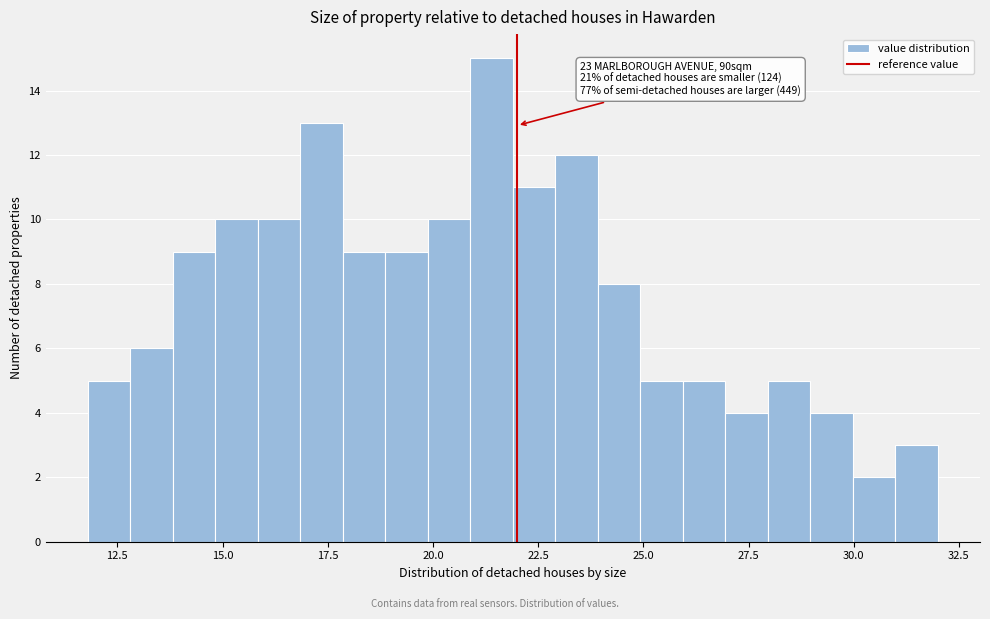

Around what value on the x-axis is the tallest bar? Give the approximate position of its centre, as read against the axis.

21.5